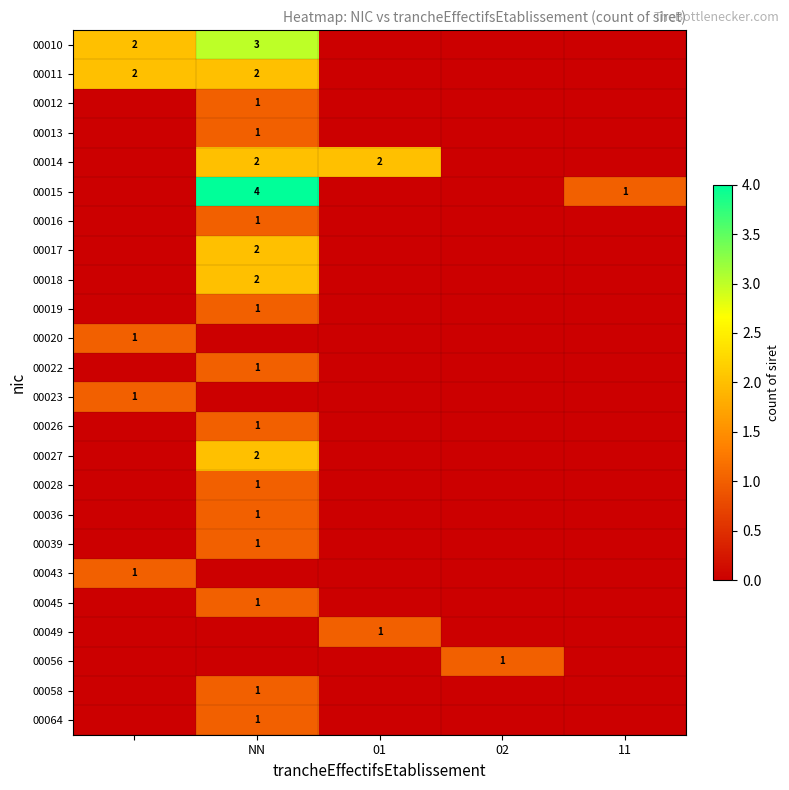

True or false: 00022 has a value of 1 at NN.

True